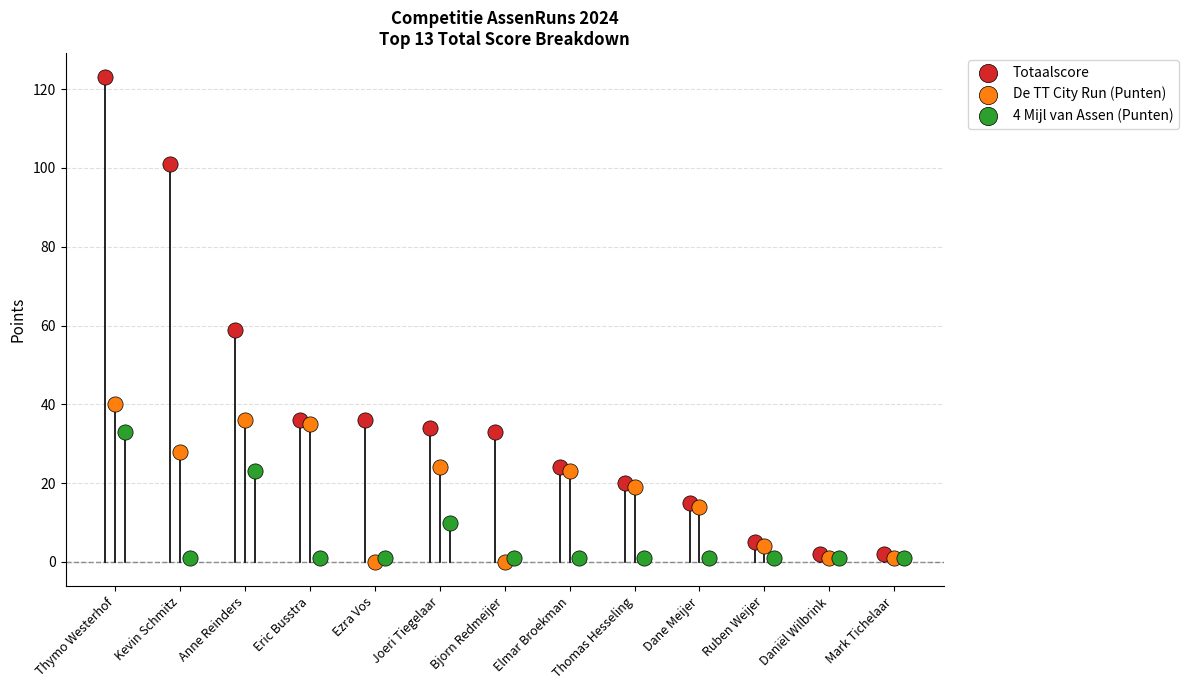

Which series reaches the maximum Y coordinate?

Totaalscore